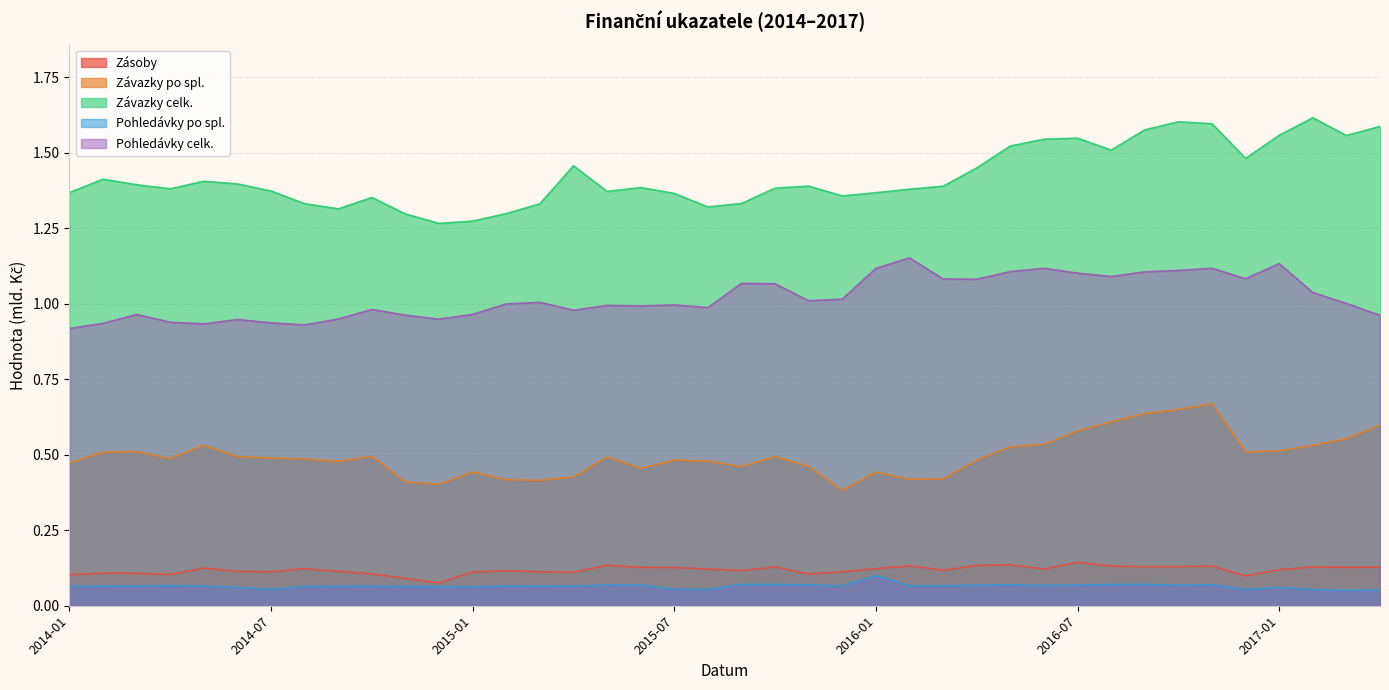

What is the difference between the second highest and minimum values in the Zásoby series?

0.1